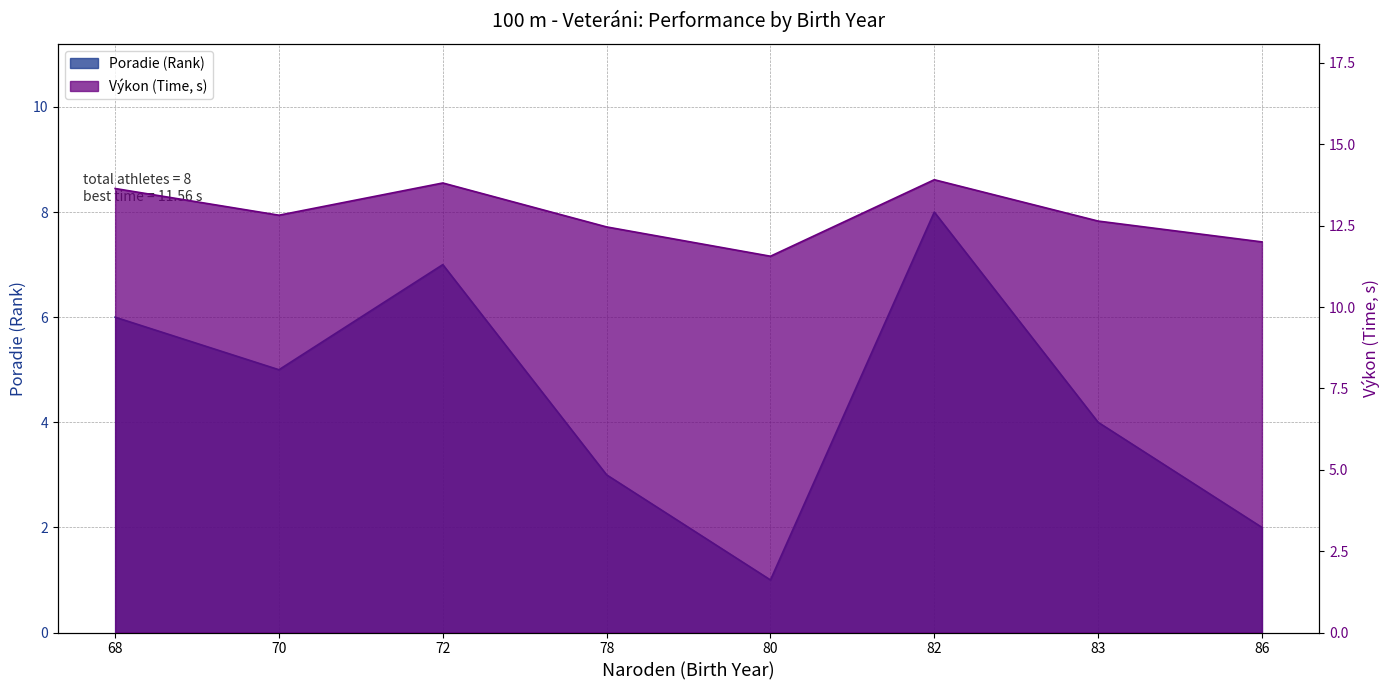

Which series has the widest spread of values?

Poradie